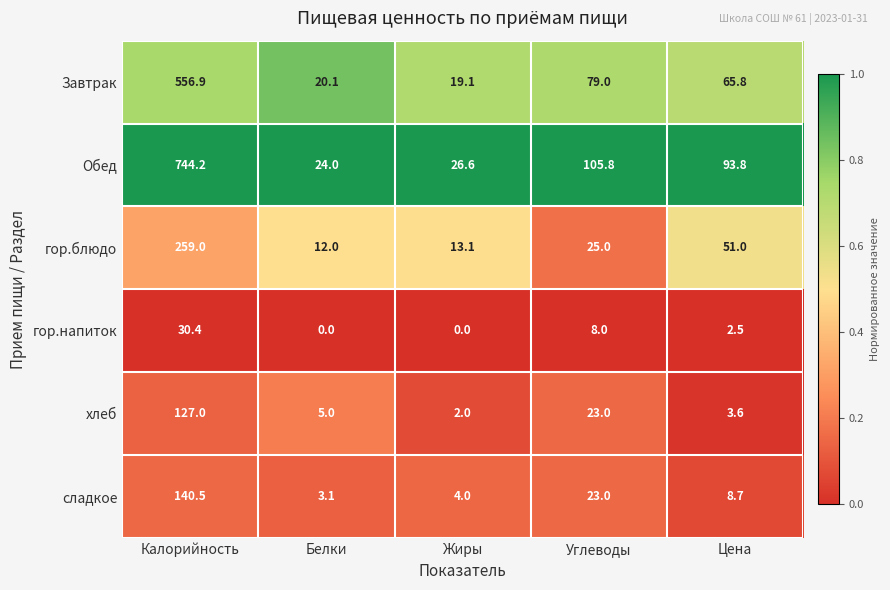

Rank the series at Жиры from highest to lowest value.

Обед, Завтрак, гор.блюдо, сладкое, хлеб, гор.напиток